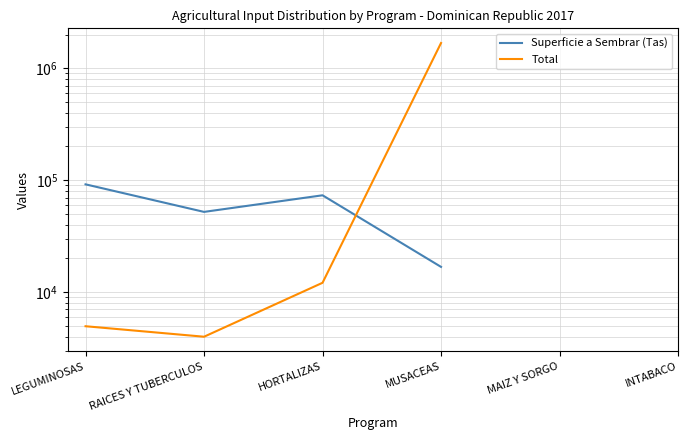

Which has a higher value, INTABACO or RAICES Y TUBERCULOS?

RAICES Y TUBERCULOS